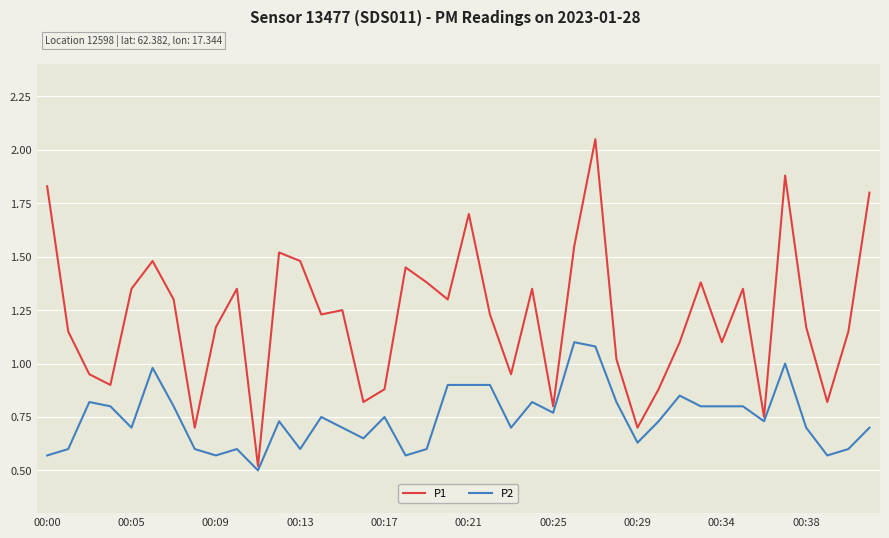

What is the minimum value for P1?

0.5